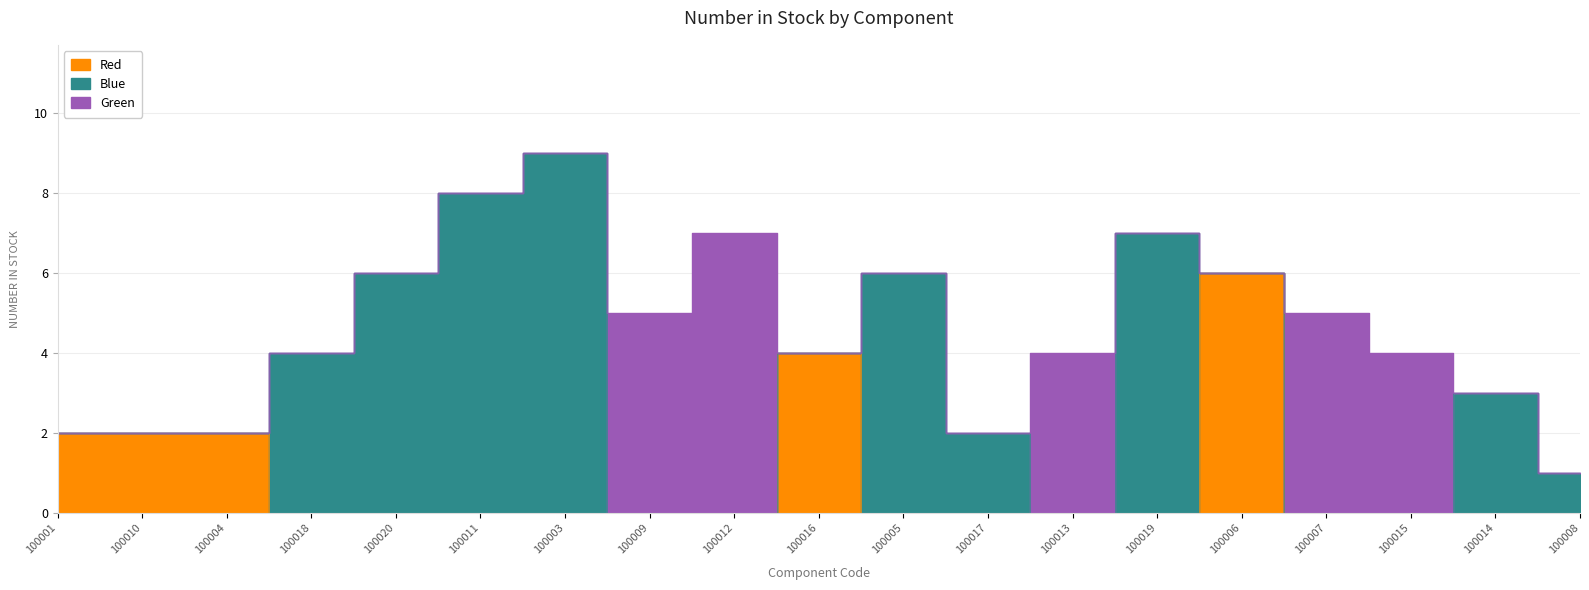

List the series in order of their peak value, lowest first.

Red, Green, Blue